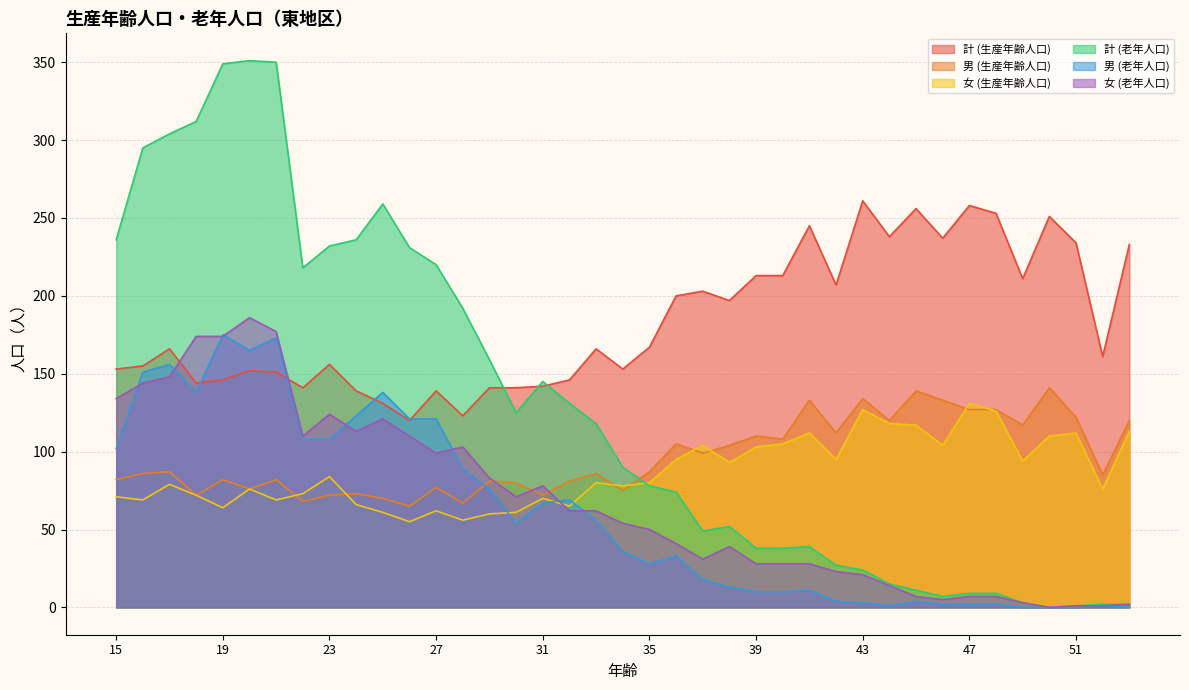

True or false: 女 (生産年齢人口) has a value of 138 at 49.

False